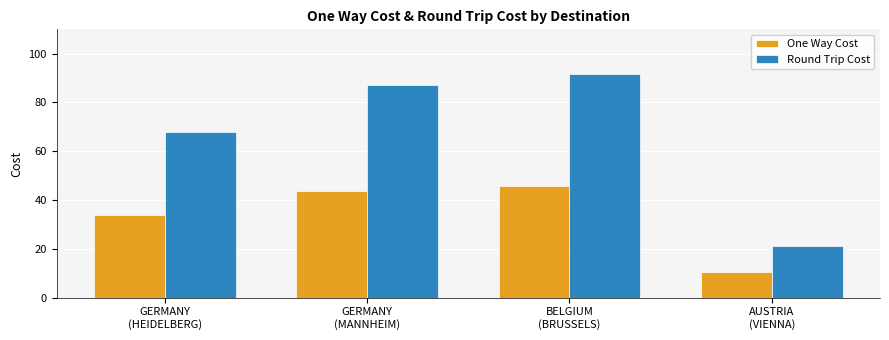

Which series changed the most between GERMANY
(HEIDELBERG) and BELGIUM
(BRUSSELS)?

Round Trip Cost